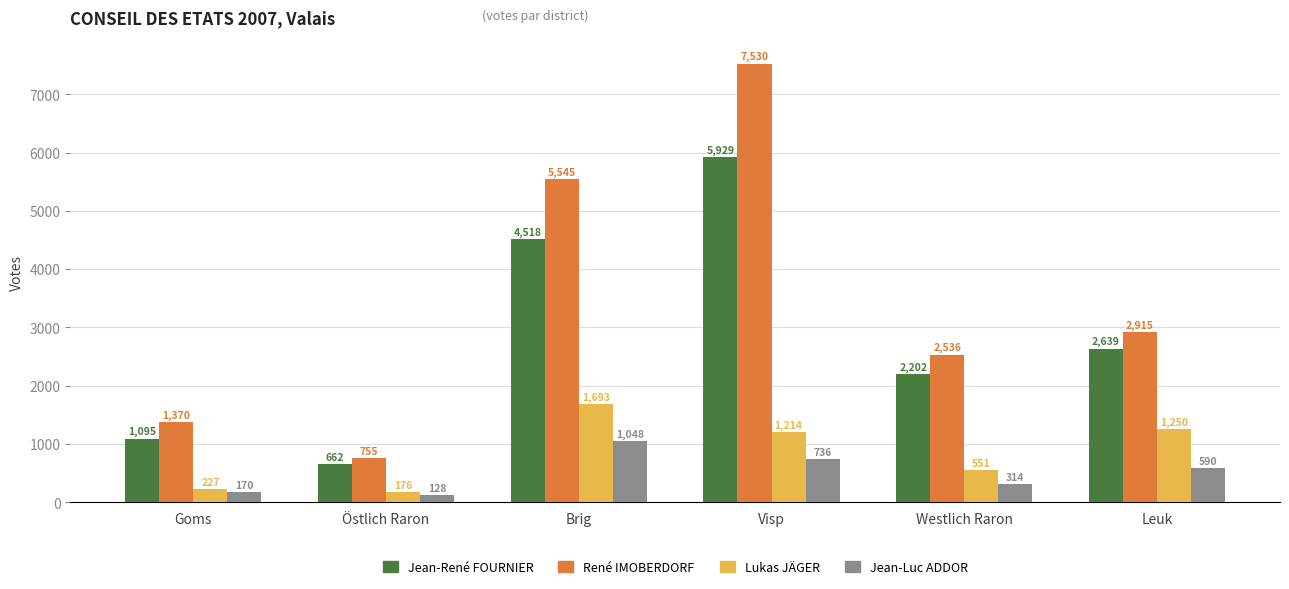

Which series changed the most between Visp and Westlich Raron?

René IMOBERDORF